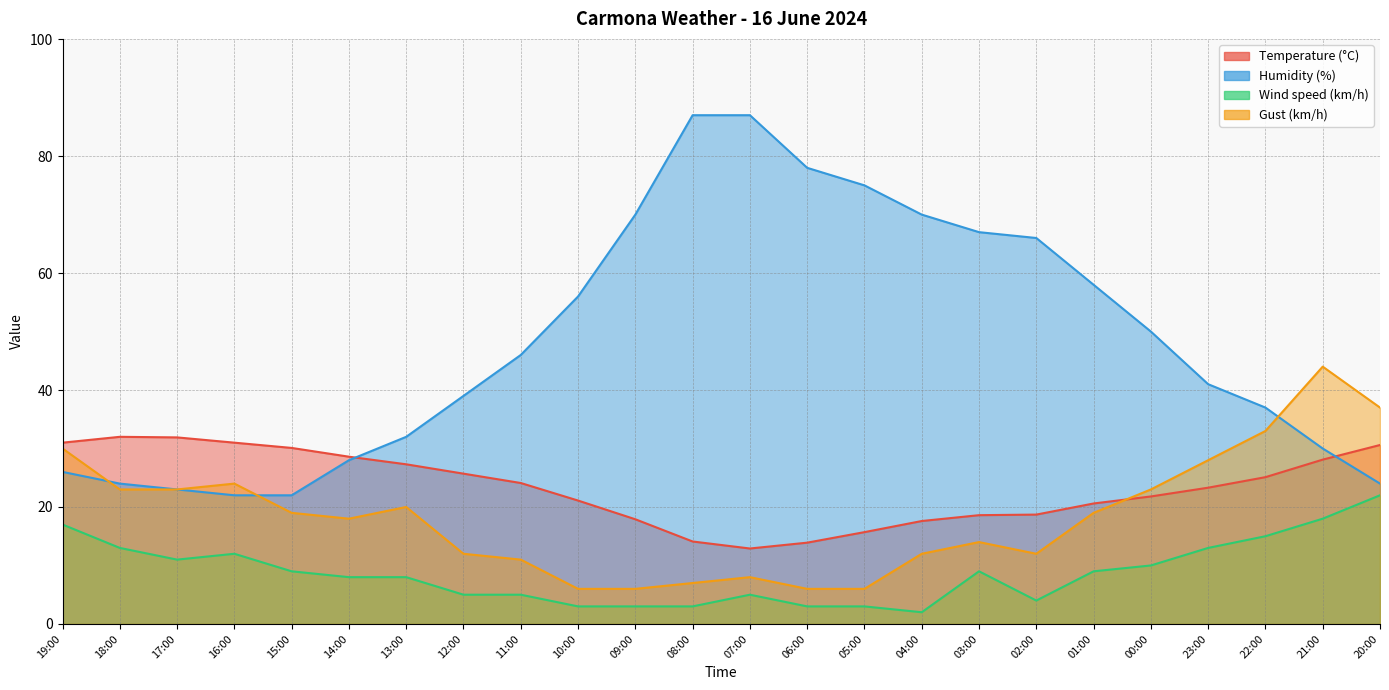

At which category does Wind speed (km/h) reach its first local peak?

16:00